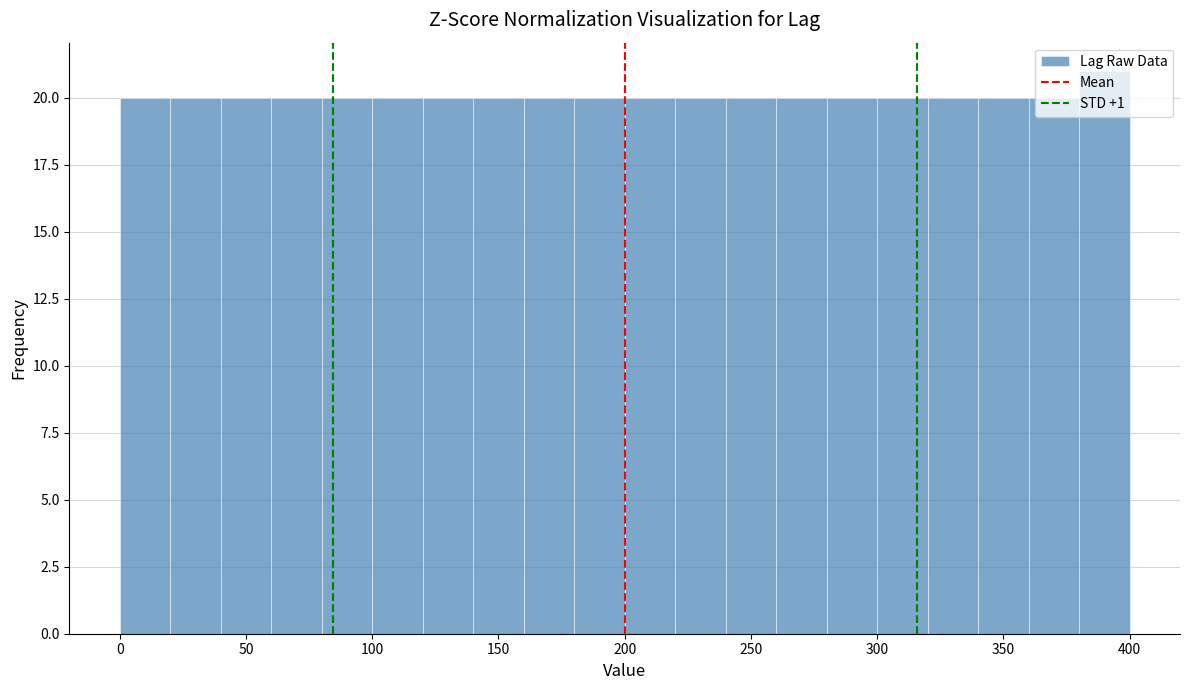

Over which range of the x-axis is the bar tallest?

380 to 400